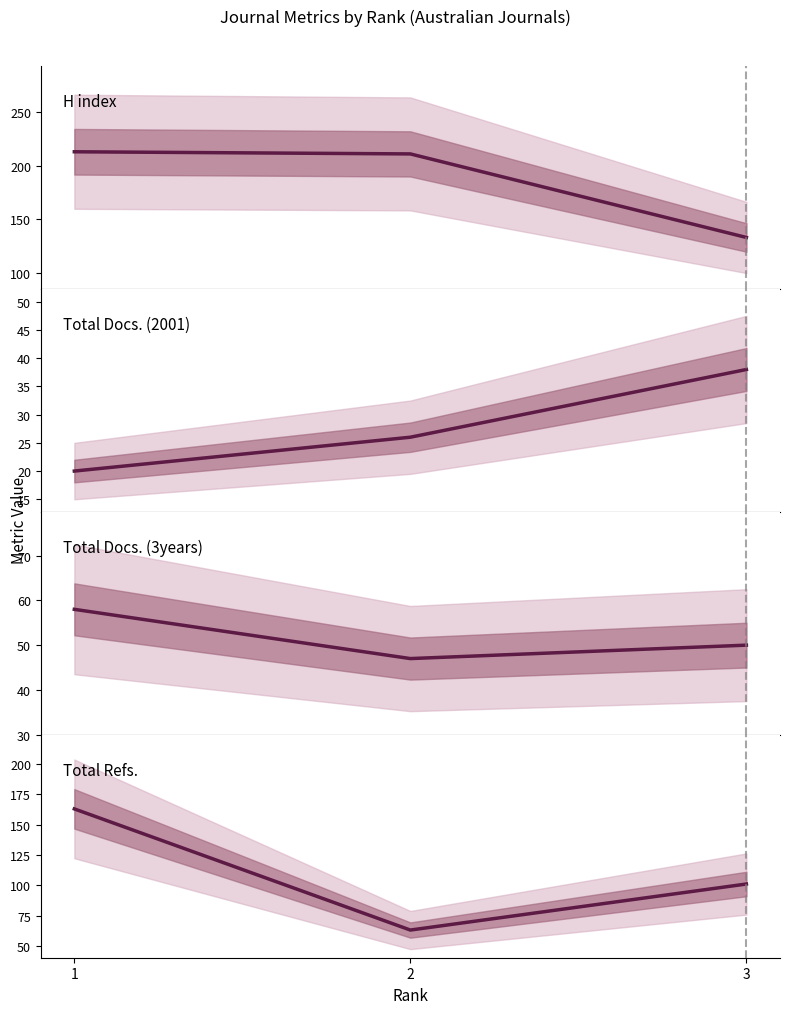

How many Total Refs. values are between 63 and 163?

3